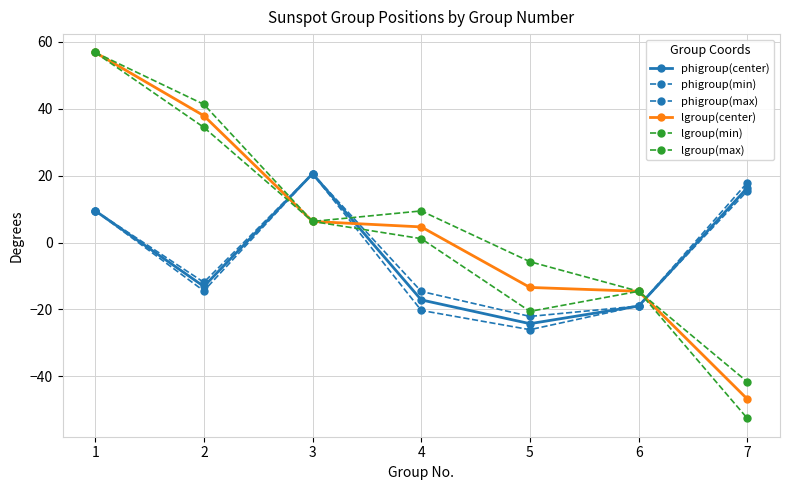

How many lines are shown in the chart?

6